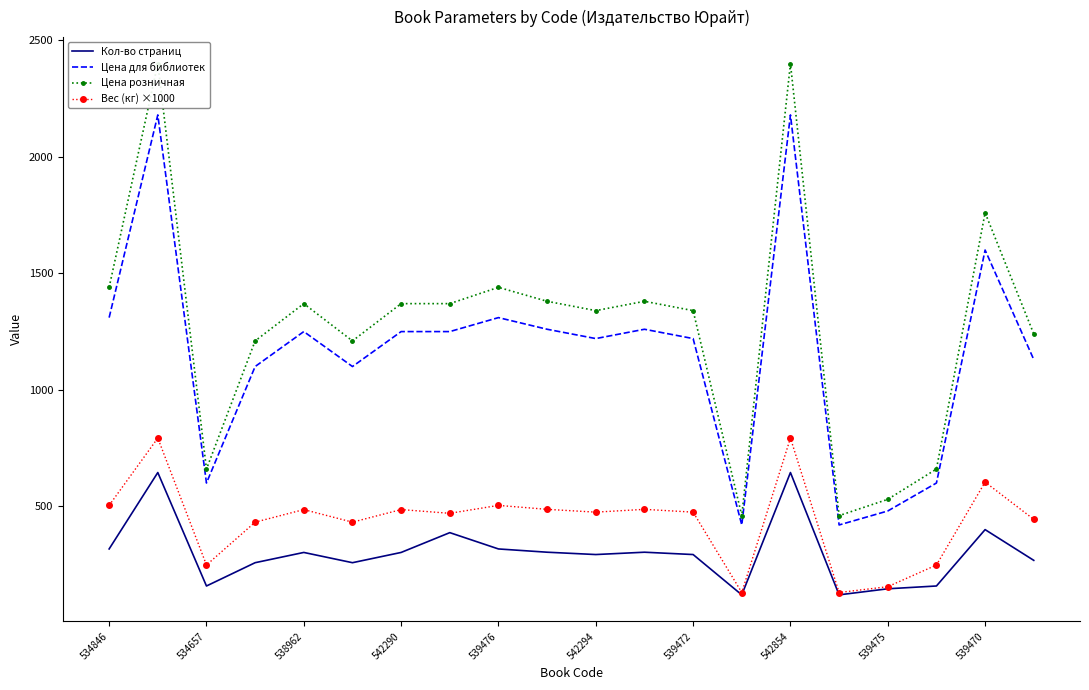

The Цена для библиотек series shows 1249 at 542290. True or false?

True